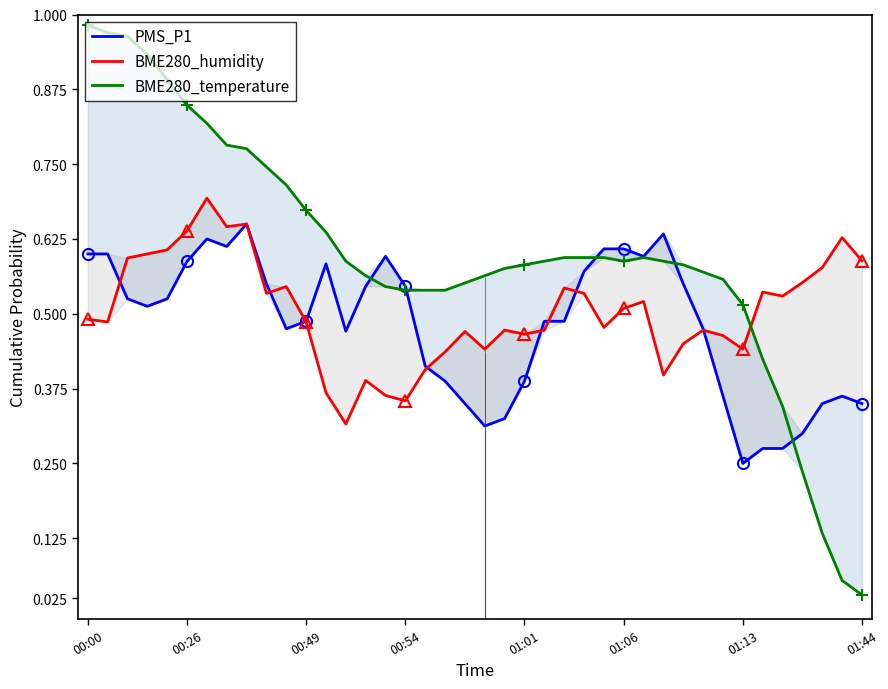

What is the average value of the PMS_P1 series?

0.5